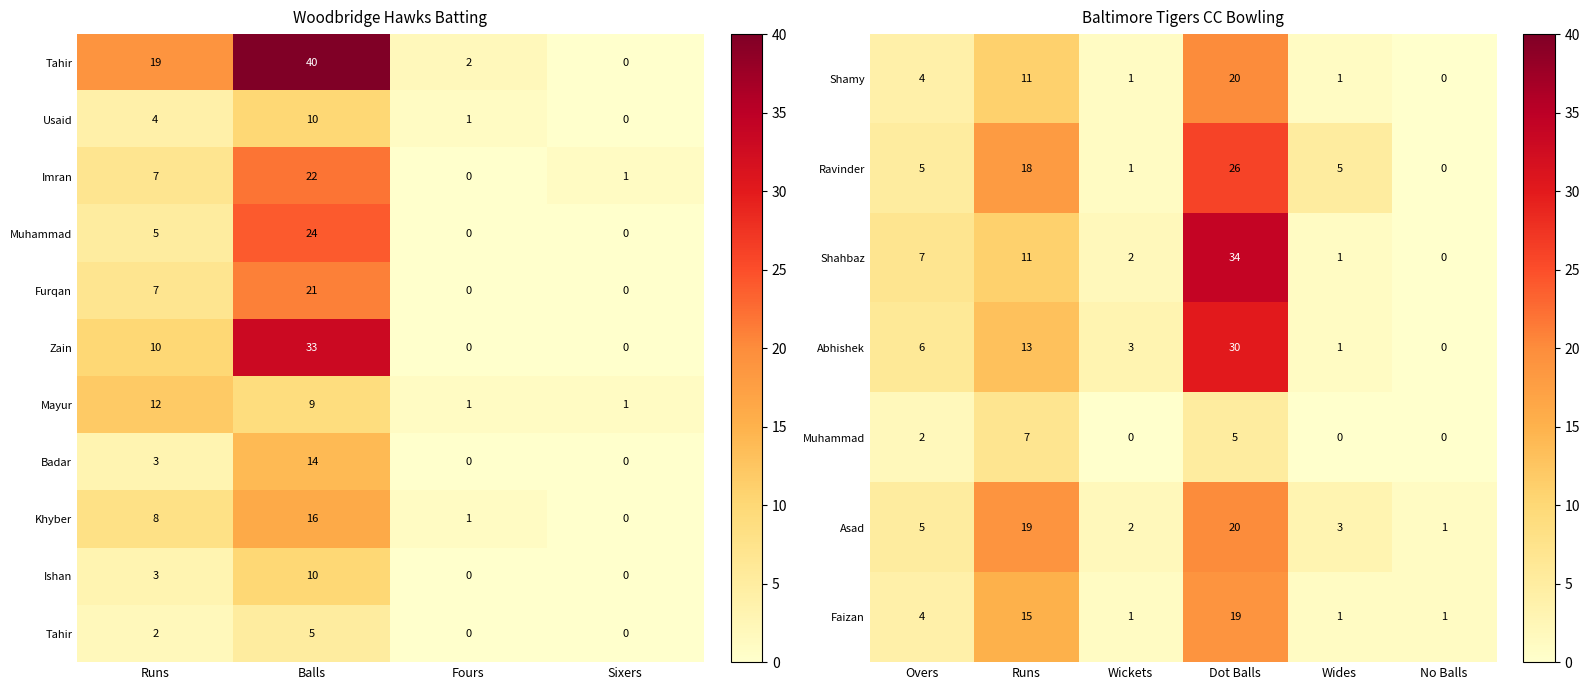

The Shahbaz series shows 1 at Overs. True or false?

False